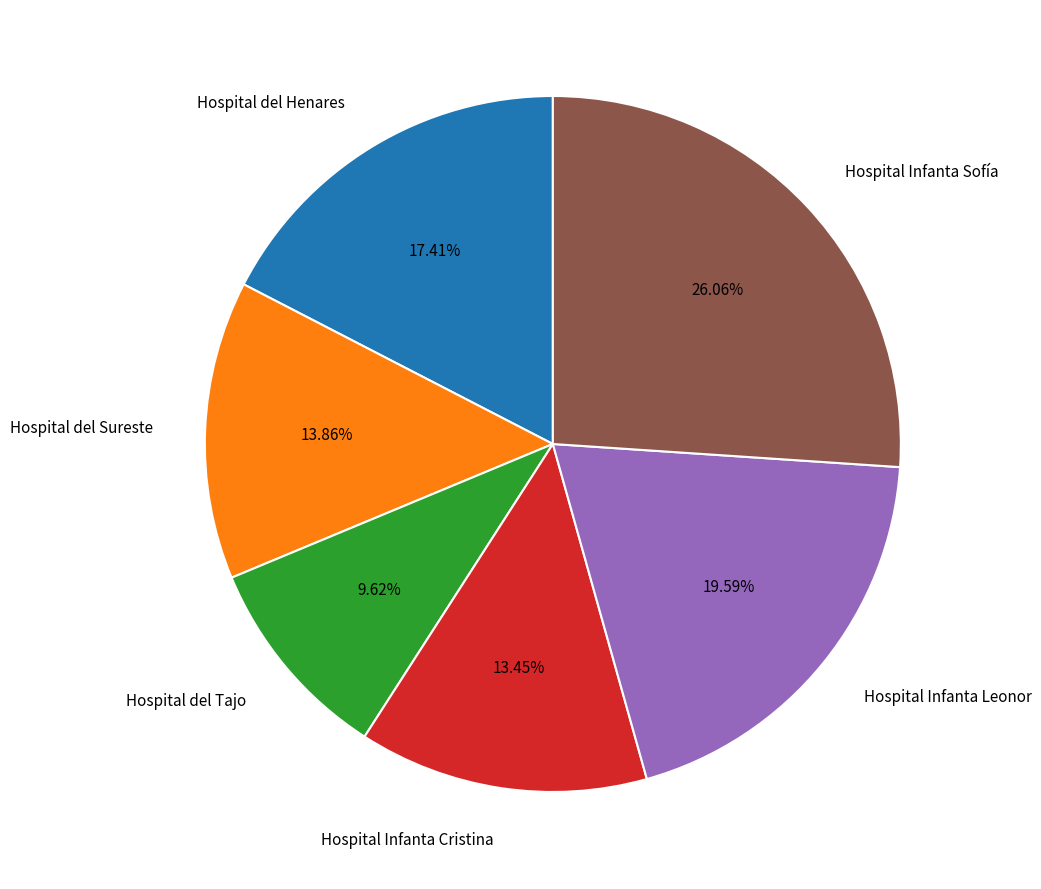

To the nearest percent, what portion does Hospital Infanta Leonor represent?

20%